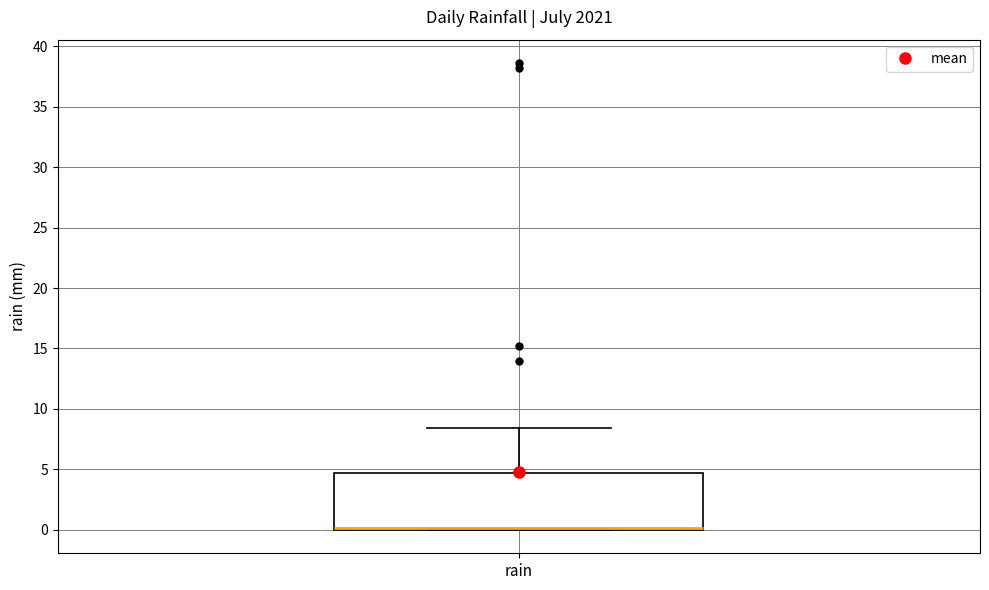

Read this box plot against the y-axis: the position of the median line, the range covered by the box, and the ends of both whiskers. The values are not printed on the chart, so give them approximately, as read against the axis.

median 0.0 (just above the box's lower edge), box 0.0 to 4.5, whiskers 0.0 to 8.5